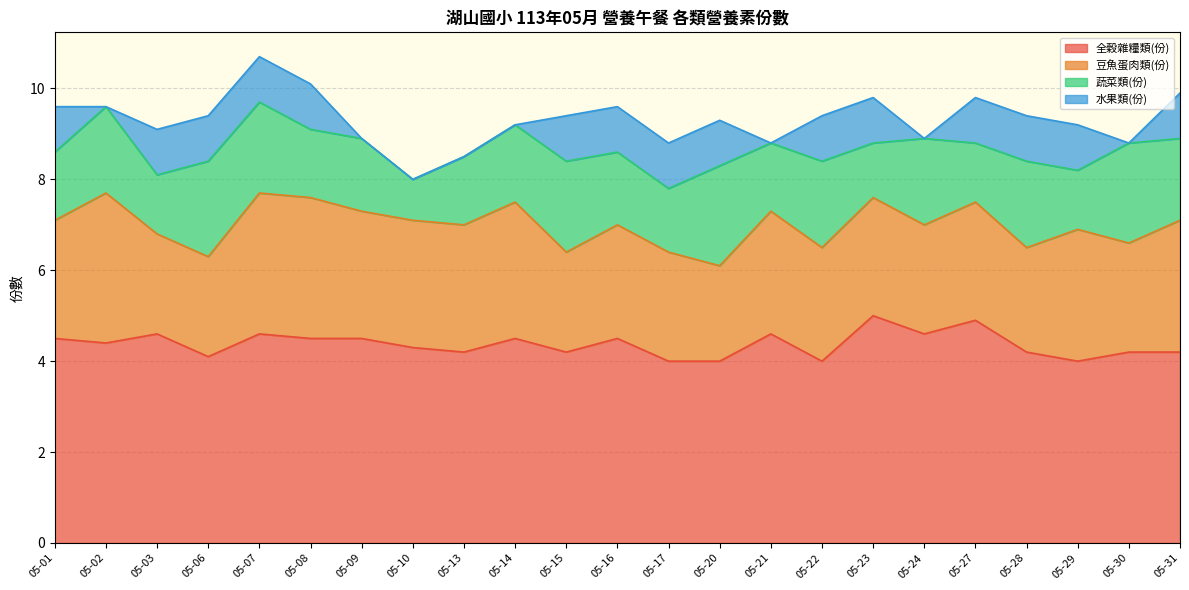

Which label corresponds to the largest value in the chart?

05-23